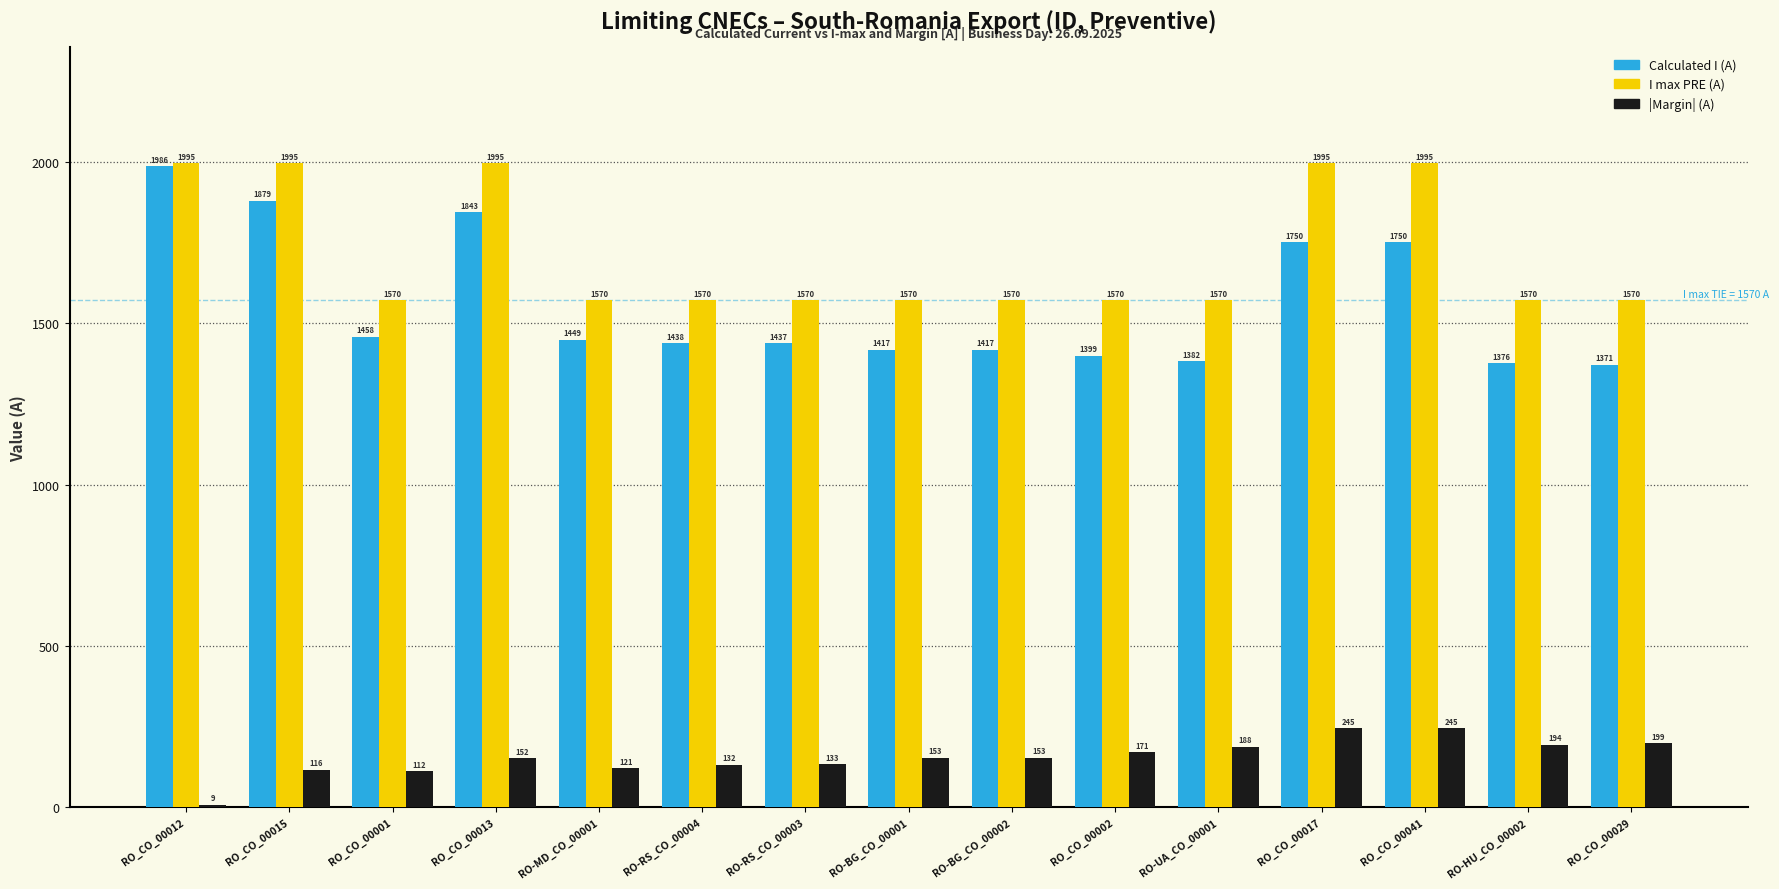

What is the greatest value displayed?

1995